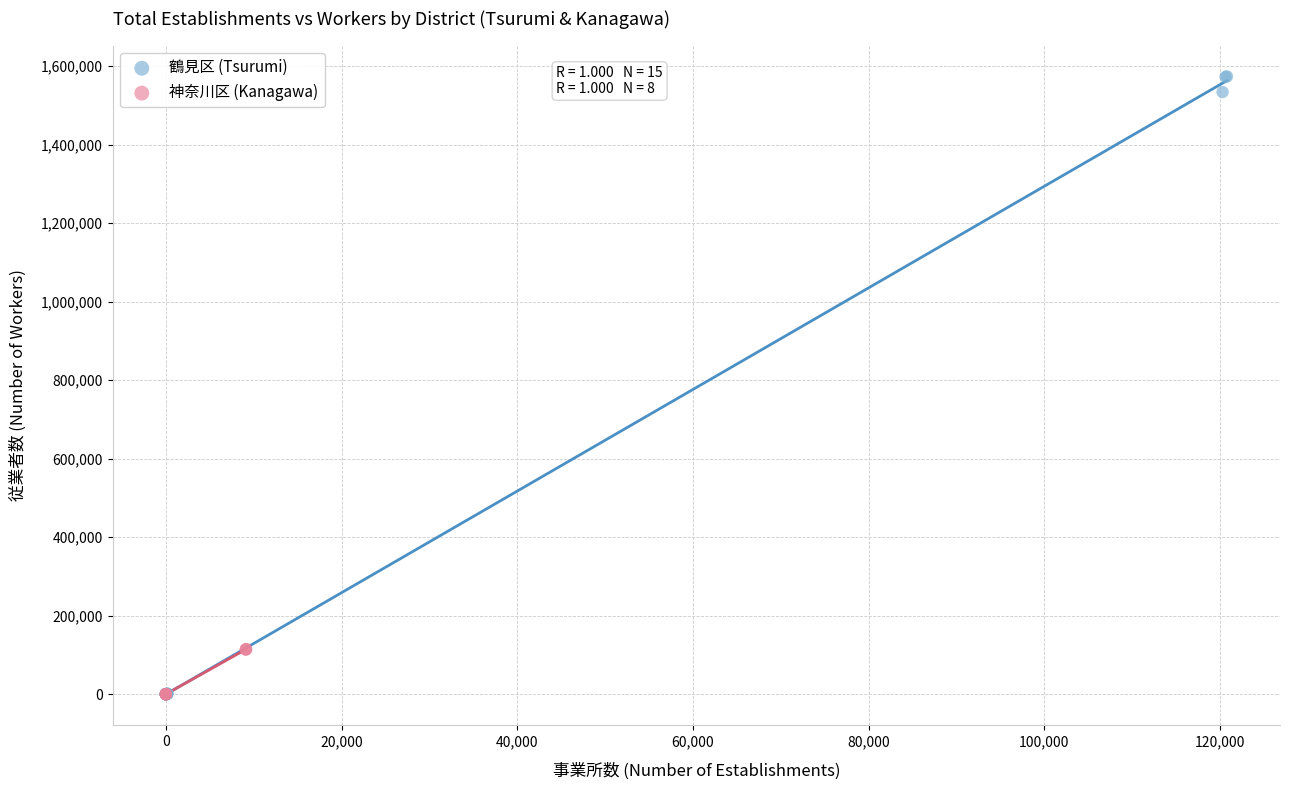

Which series has the largest Y range (max minus min)?

鶴見区 (Tsurumi)